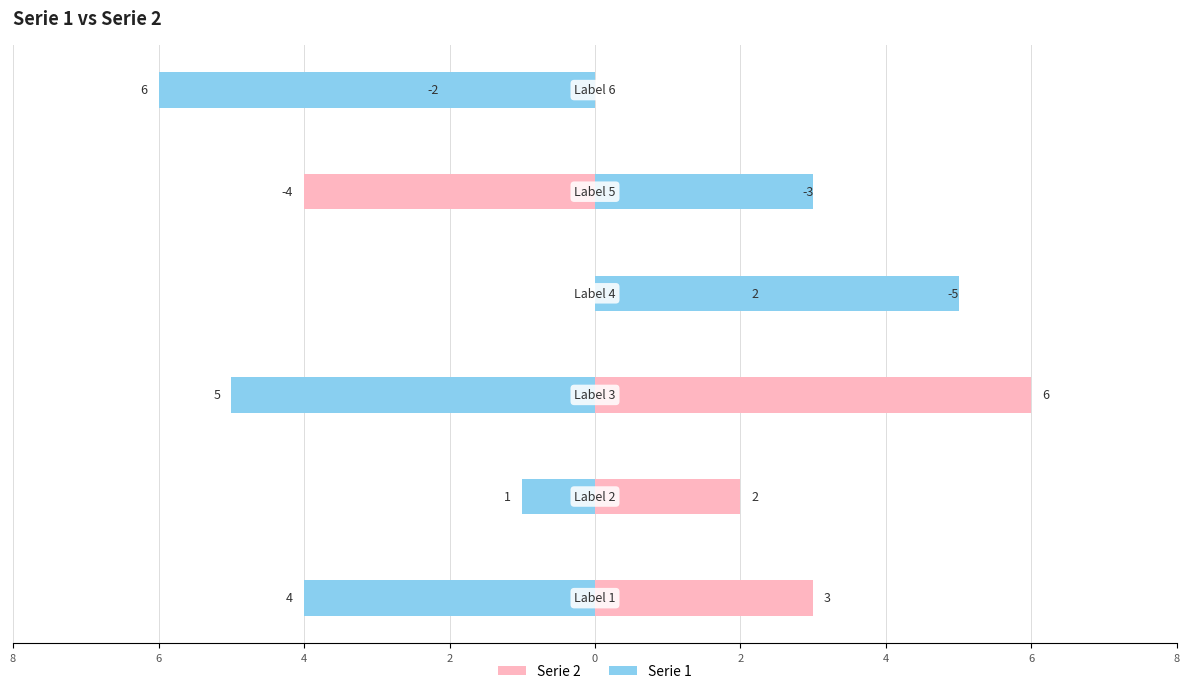

What are all the series names shown in the legend?

Serie 2, Serie 1